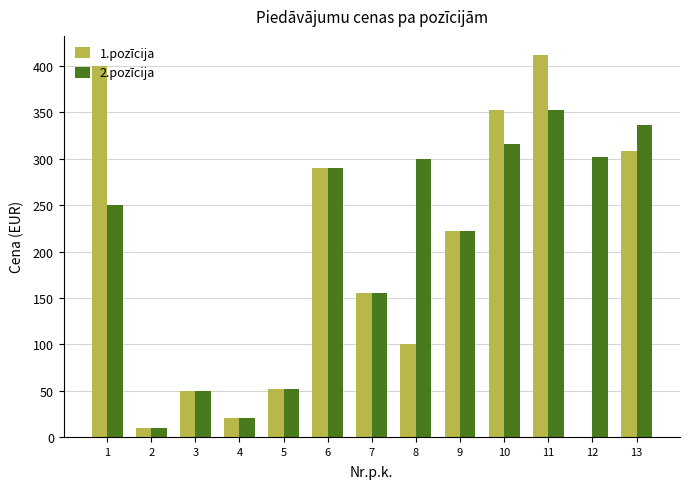

Between 5 and 13, which series saw the biggest shift?

2.pozīcija